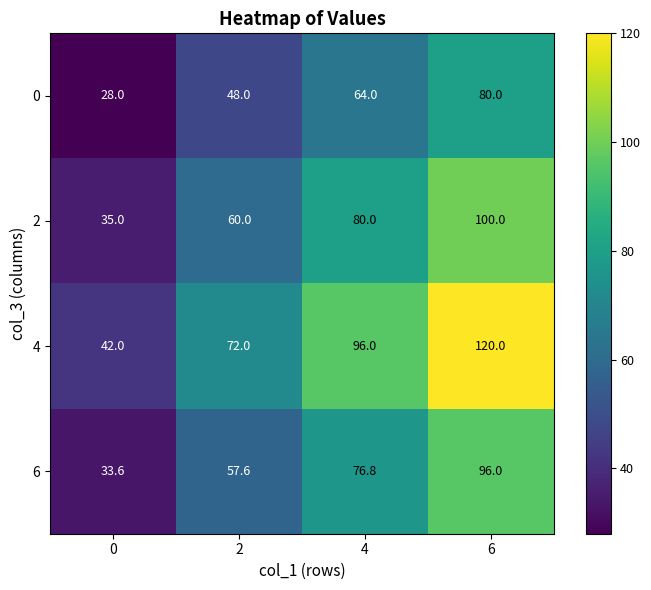

At which category is the sum across all series the highest?

6